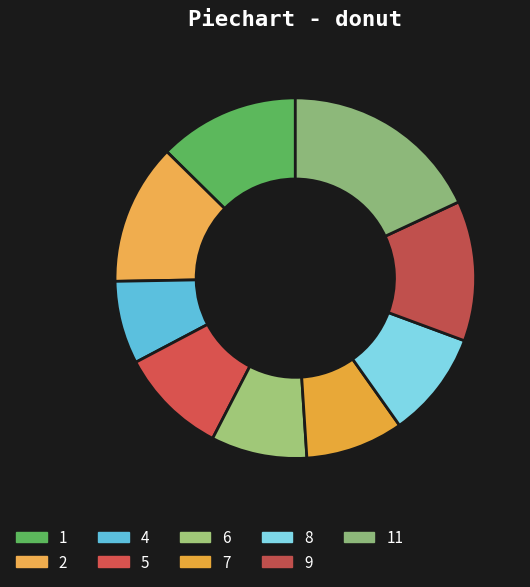

Is it true that 7 is 14% of the pie?

False